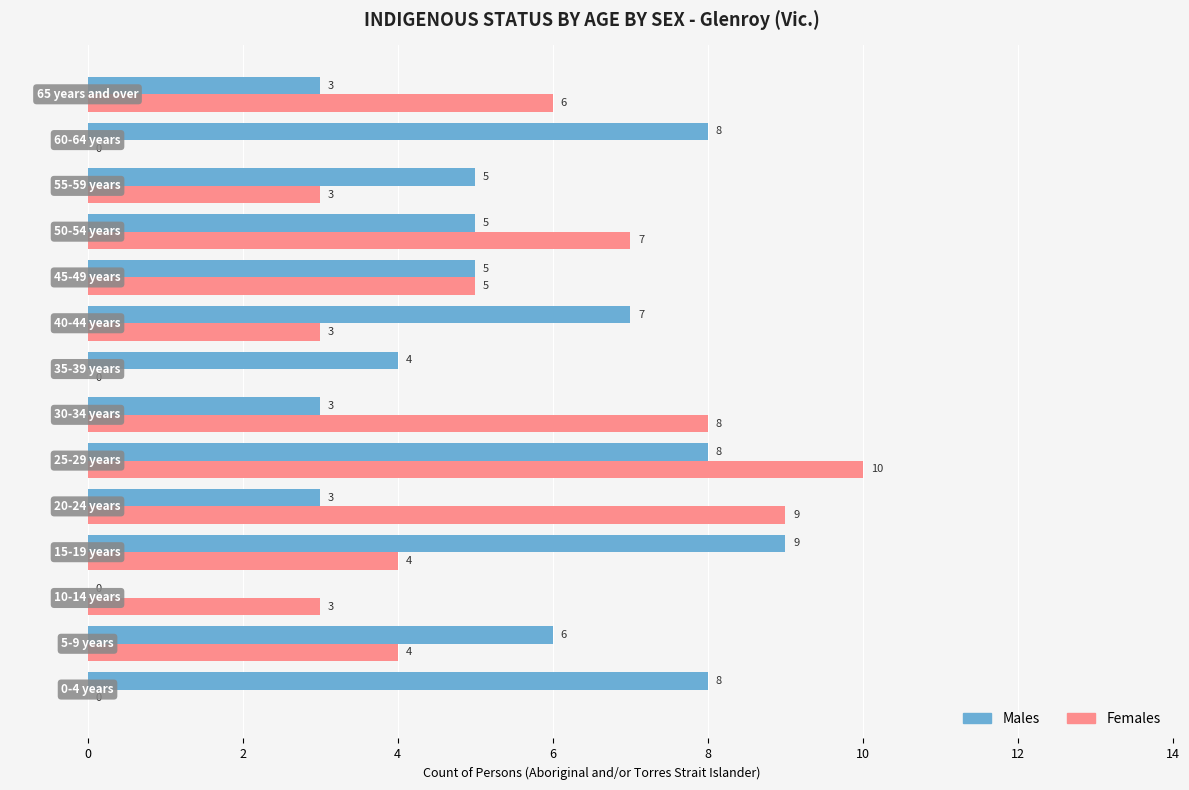

What is the sum of all Males values?

74